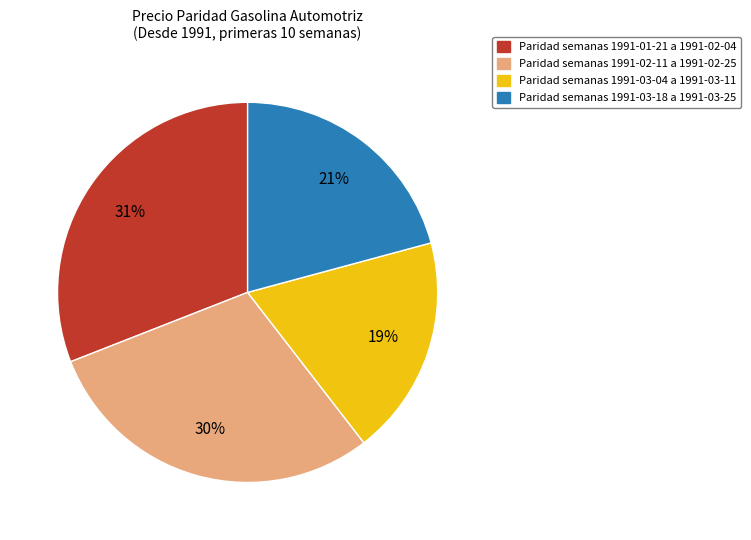

To the nearest percent, what is the average slice percentage?

25%